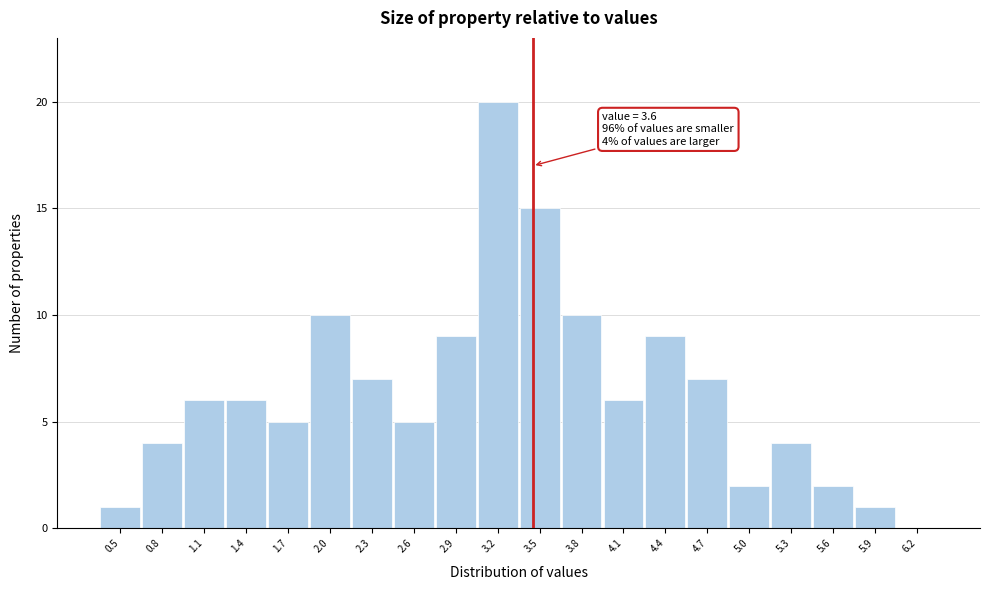

Reading left to right, list all the values displayed in this chart.

0.5=1	0.8=4	1.1=6	1.4=6	1.7=5	2.0=10	2.3=7	2.6=5	2.9=9	3.2=20	3.5=15	3.8=10	4.1=6	4.4=9	4.7=7	5.0=2	5.3=4	5.6=2	5.9=1	6.2=0